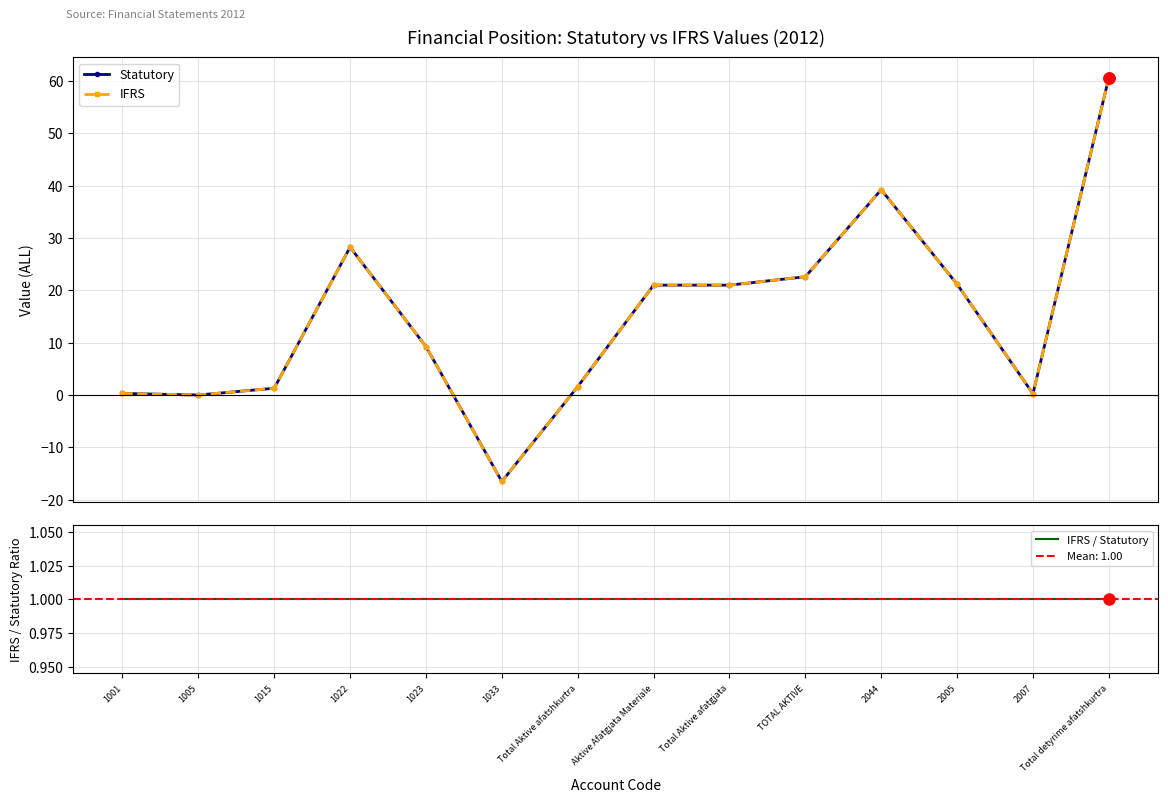

The value of IFRS at 2007 is 0.2. True or false?

True